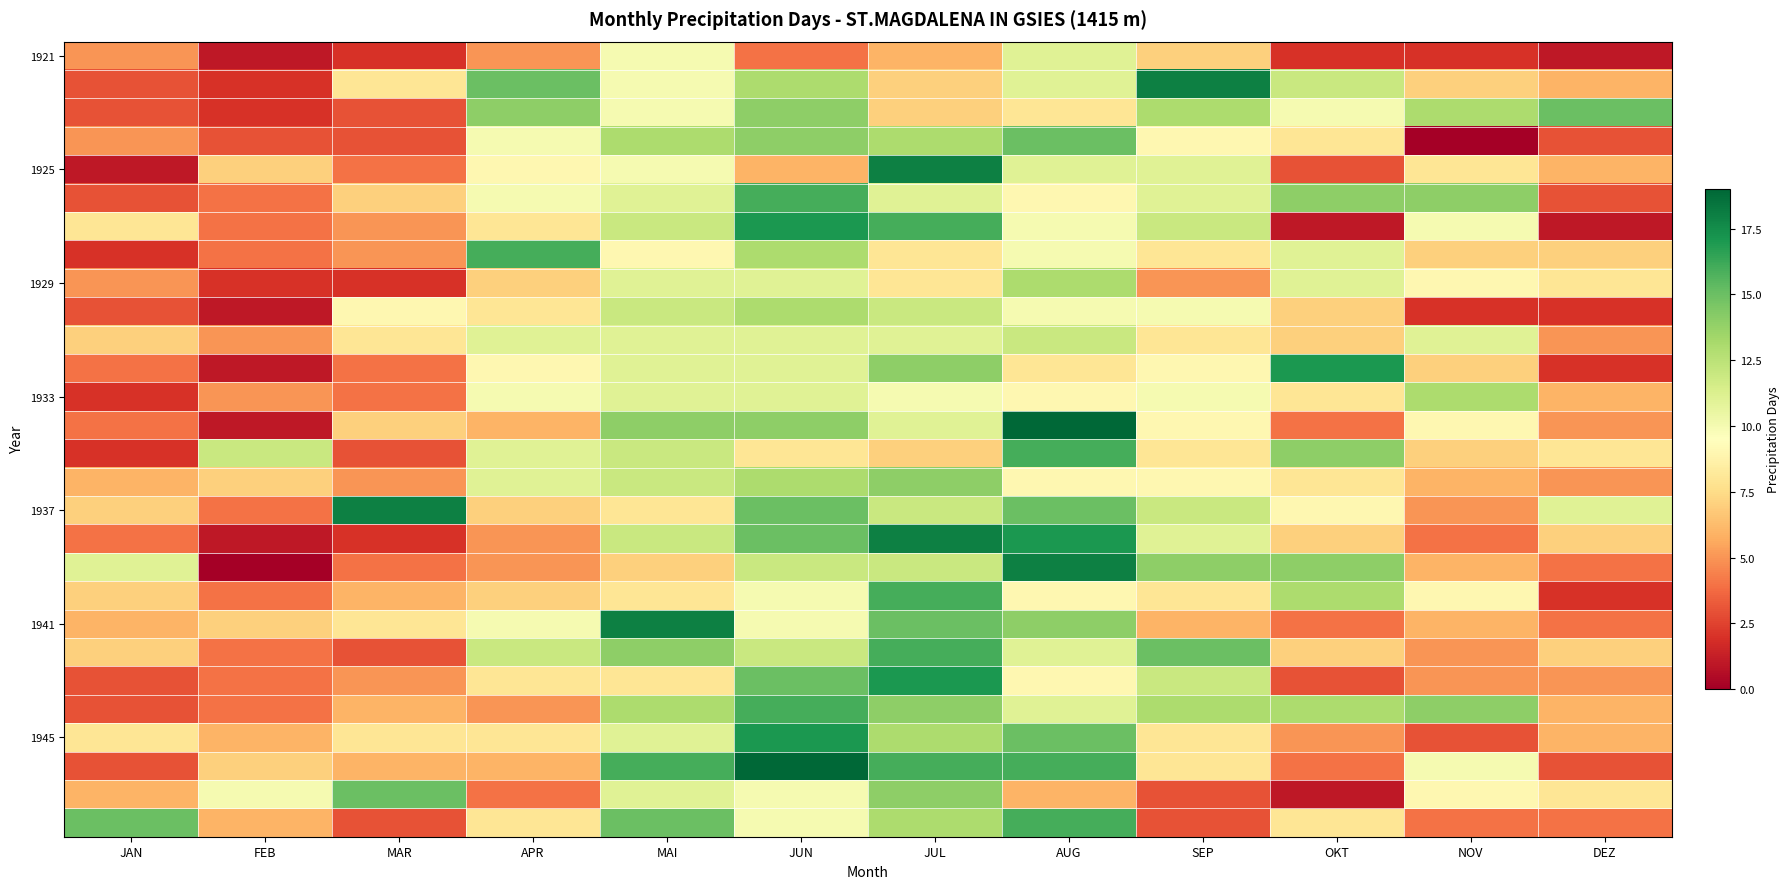

At how many categories does at least one series exceed 13?

11